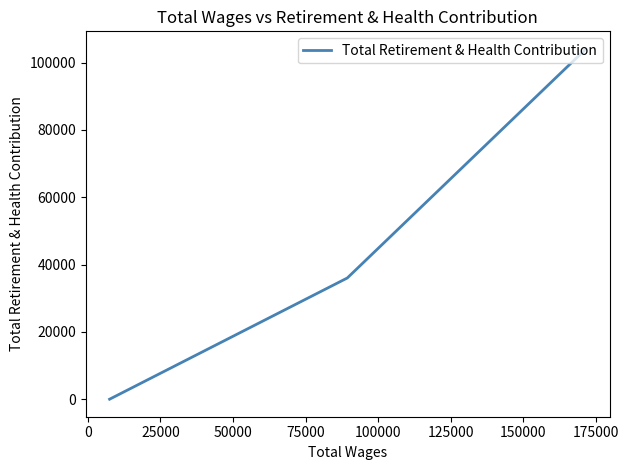

How many values are between 0 and 104073?

3